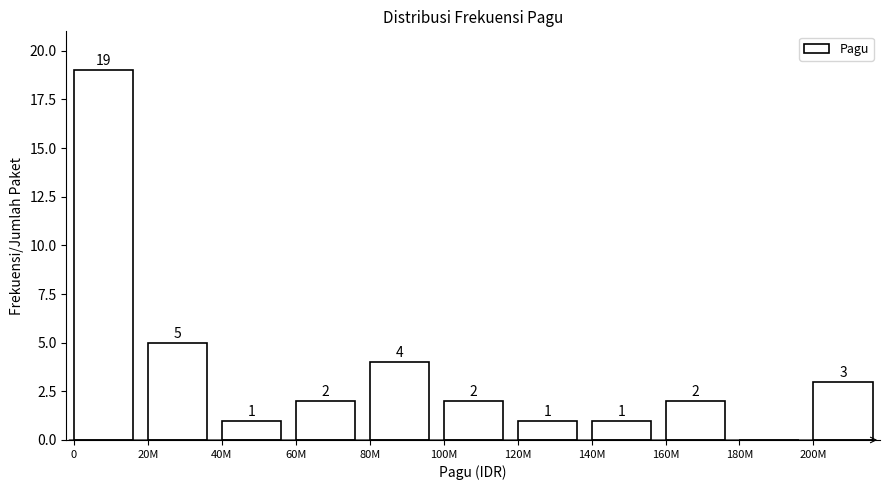

Reading left to right, transcribe all the data shown in this chart.

0=19	20M=5	40M=1	60M=2	80M=4	100M=2	120M=1	140M=1	160M=2	180M=0	200M=3